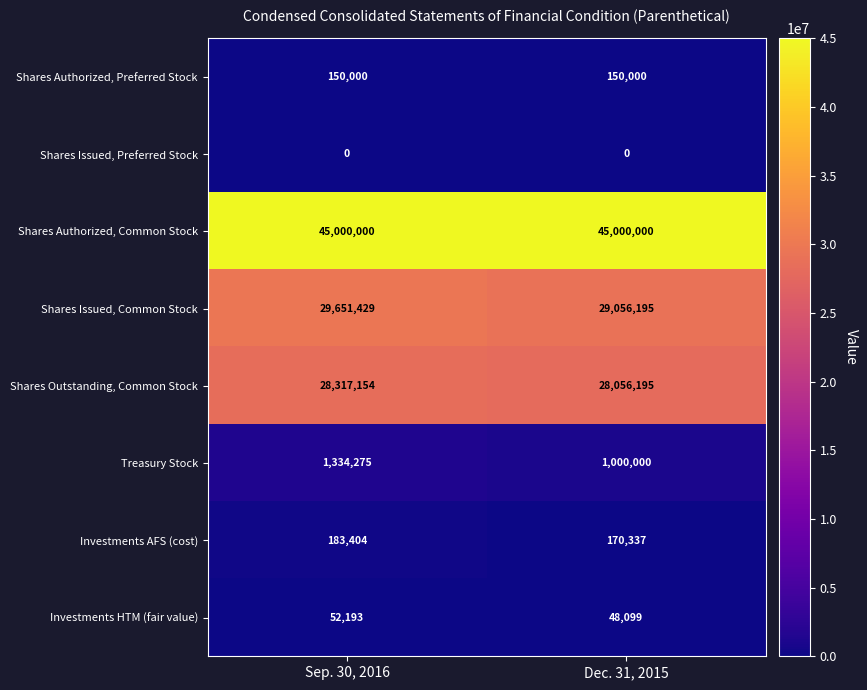

The Shares Issued, Common Stock series shows 14747001 at Sep. 30, 2016. True or false?

False